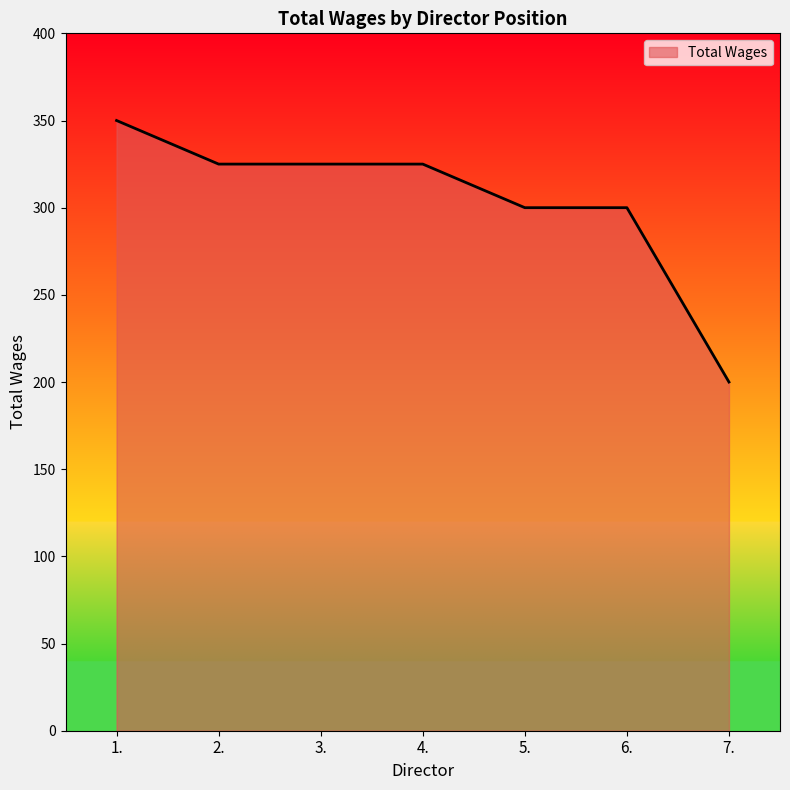

Is it true that the value at 1. is 350?

True